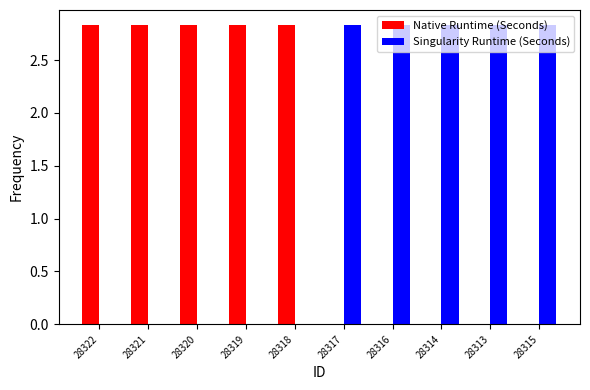

At which label does Native Runtime (Seconds) first exceed 2?

28322